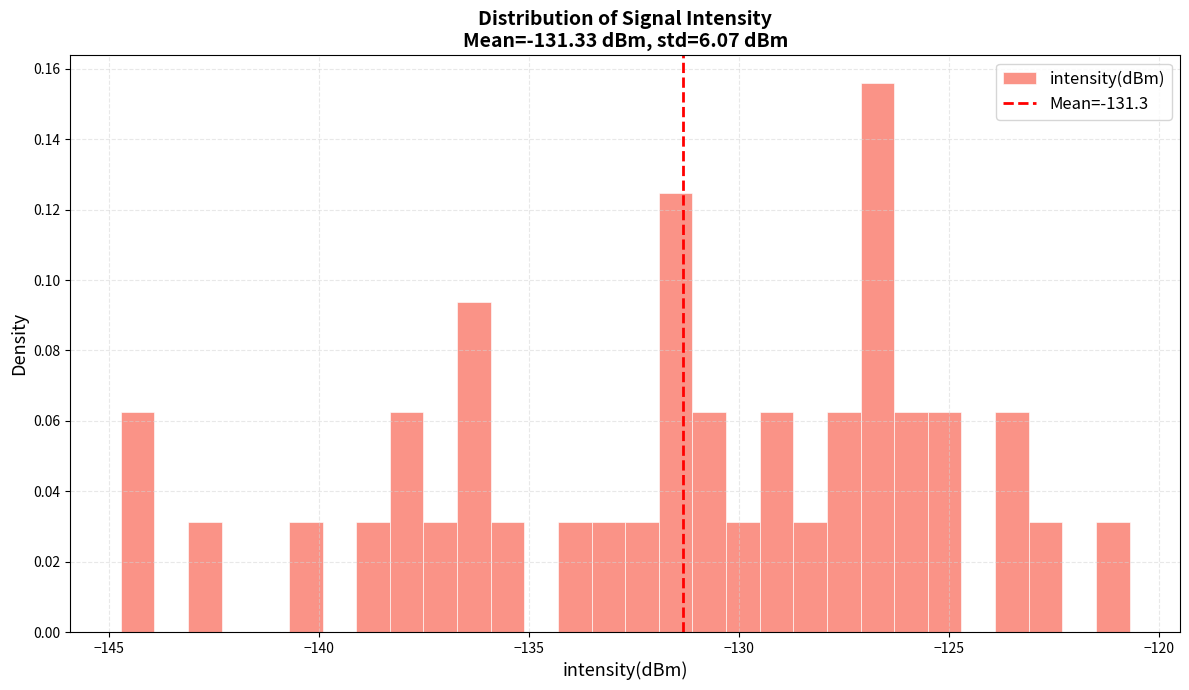

Read against the x-axis, roughly where is the centre of the tallest bar?

-126.5